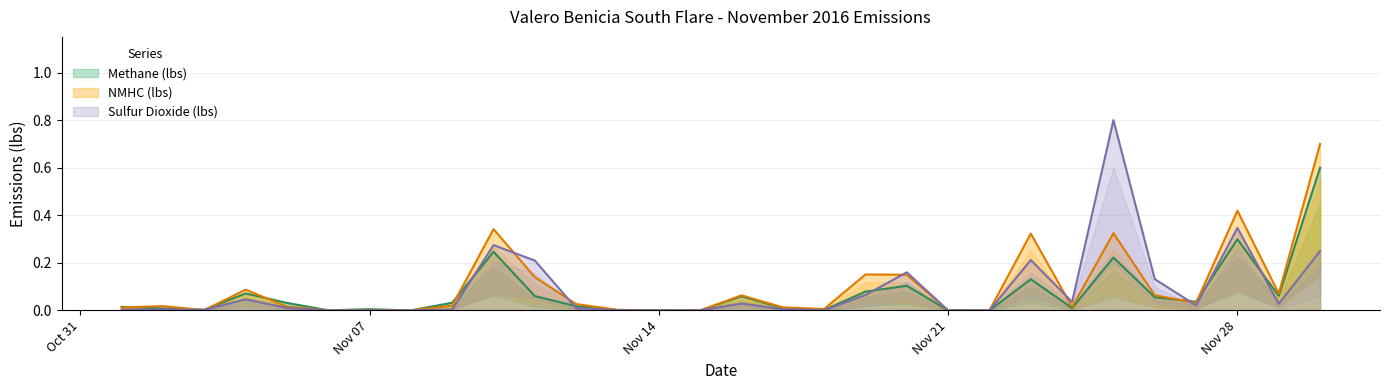

How many lines are shown in the chart?

3